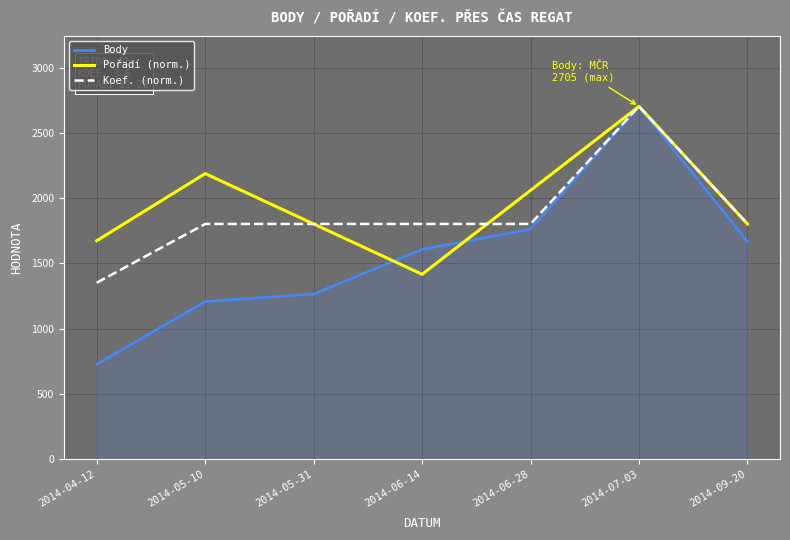

What are all the series names shown in the legend?

Body, Pořadí (norm.), Koef. (norm.)